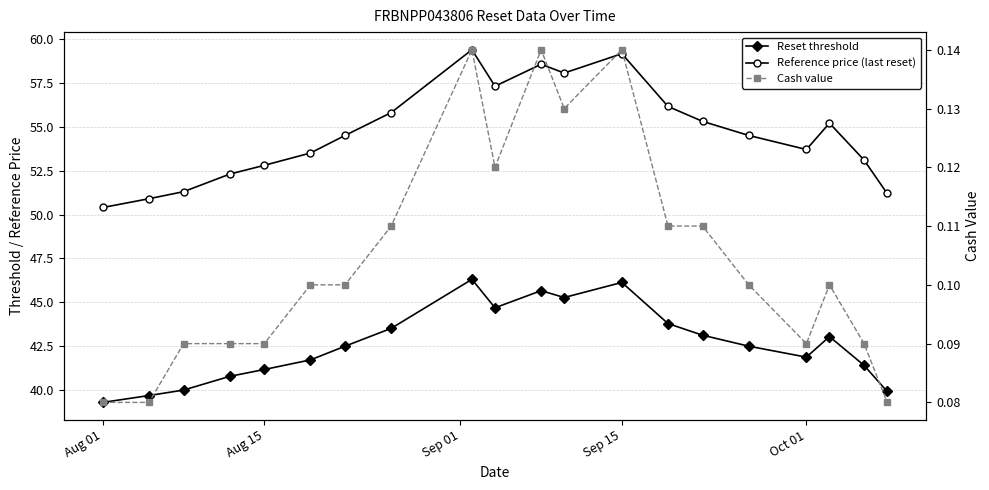

What is the highest value of the Reference price (last reset) series?

59.4